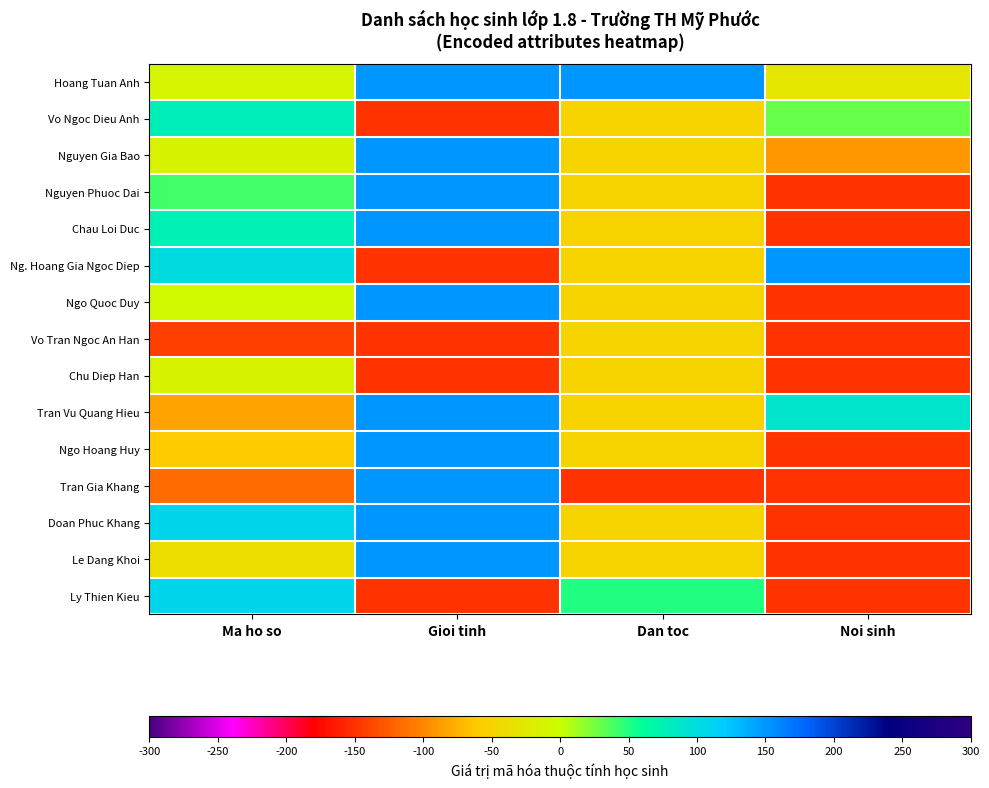

What is the spread (max minus min) of values at Gioi tinh?

300.0